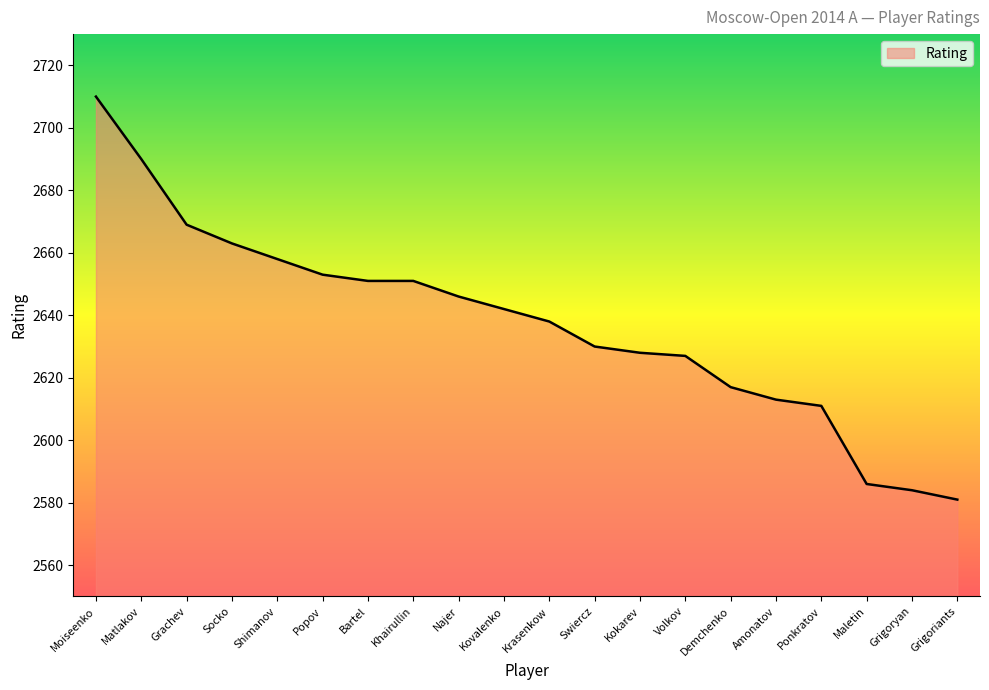

How many series are shown in this chart?

1